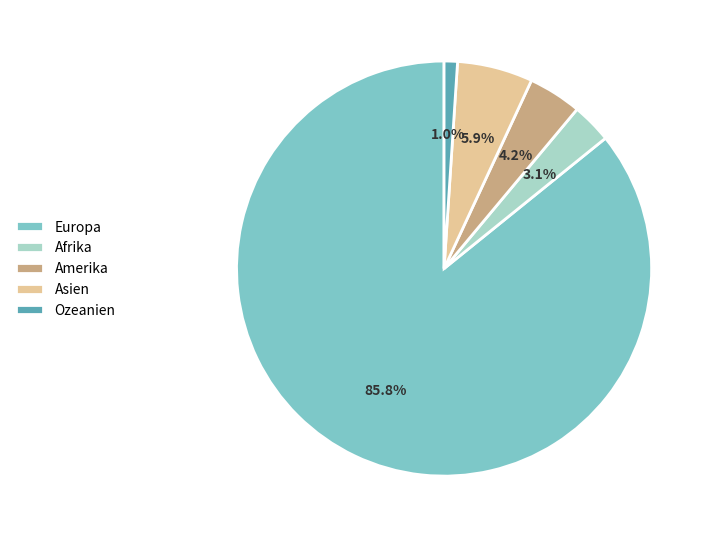

Between Asien and Amerika, which is larger?

Asien